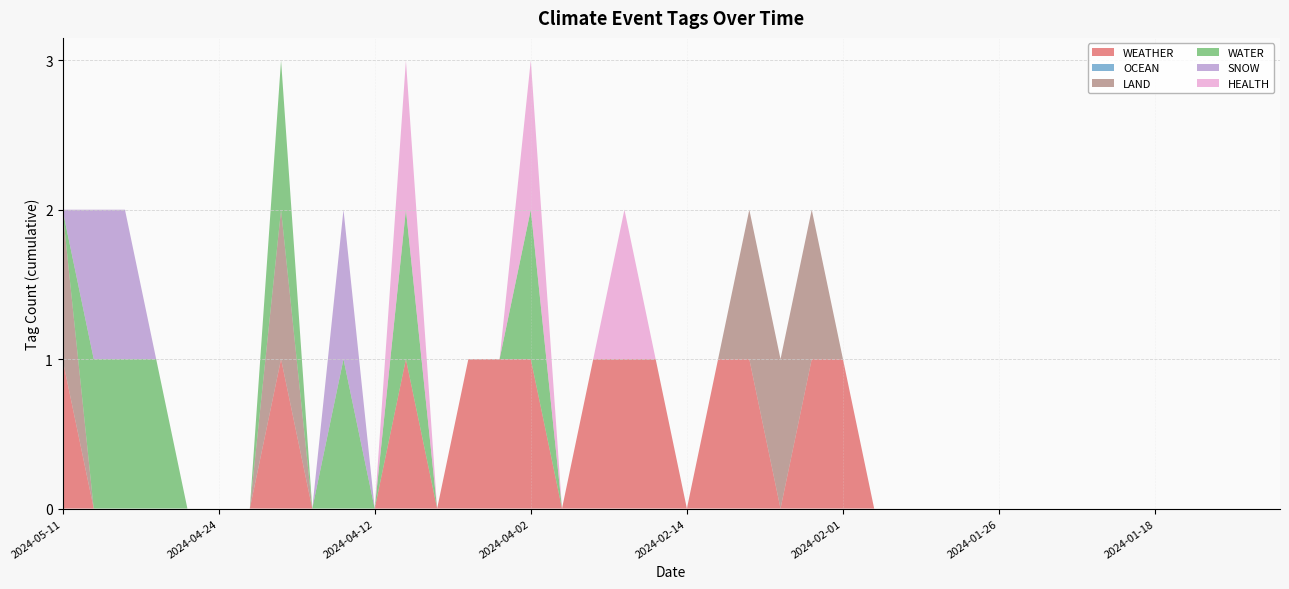

Reading right to left, what are all the values shown in this chart?

WEATHER: 2024-01-09=0	2024-01-10=0	2024-01-11=0	2024-01-16=0	2024-01-18=0	2024-01-19=0	2024-01-19=0	2024-01-22=0	2024-01-25=0	2024-01-26=0	2024-01-29=0	2024-01-31=0	2024-01-31=0	2024-02-01=0	2024-02-01=1	2024-02-08=1	2024-02-08=0	2024-02-09=1	2024-02-13=1	2024-02-14=0	2024-02-15=1	2024-03-02=1	2024-03-06=1	2024-03-08=0	2024-04-02=1	2024-04-02=1	2024-04-03=1	2024-04-04=0	2024-04-09=1	2024-04-12=0	2024-04-15=0	2024-04-15=0	2024-04-18=1	2024-04-22=0	2024-04-24=0	2024-05-07=0	2024-05-08=0	2024-05-08=0	2024-05-10=0	2024-05-11=1
OCEAN: 2024-01-09=0	2024-01-10=0	2024-01-11=0	2024-01-16=0	2024-01-18=0	2024-01-19=0	2024-01-19=0	2024-01-22=0	2024-01-25=0	2024-01-26=0	2024-01-29=0	2024-01-31=0	2024-01-31=0	2024-02-01=0	2024-02-01=0	2024-02-08=0	2024-02-08=0	2024-02-09=0	2024-02-13=0	2024-02-14=0	2024-02-15=0	2024-03-02=0	2024-03-06=0	2024-03-08=0	2024-04-02=0	2024-04-02=0	2024-04-03=0	2024-04-04=0	2024-04-09=0	2024-04-12=0	2024-04-15=0	2024-04-15=0	2024-04-18=0	2024-04-22=0	2024-04-24=0	2024-05-07=0	2024-05-08=0	2024-05-08=0	2024-05-10=0	2024-05-11=0
LAND: 2024-01-09=0	2024-01-10=0	2024-01-11=0	2024-01-16=0	2024-01-18=0	2024-01-19=0	2024-01-19=0	2024-01-22=0	2024-01-25=0	2024-01-26=0	2024-01-29=0	2024-01-31=0	2024-01-31=0	2024-02-01=0	2024-02-01=0	2024-02-08=1	2024-02-08=1	2024-02-09=1	2024-02-13=0	2024-02-14=0	2024-02-15=0	2024-03-02=0	2024-03-06=0	2024-03-08=0	2024-04-02=0	2024-04-02=0	2024-04-03=0	2024-04-04=0	2024-04-09=0	2024-04-12=0	2024-04-15=0	2024-04-15=0	2024-04-18=1	2024-04-22=0	2024-04-24=0	2024-05-07=0	2024-05-08=0	2024-05-08=0	2024-05-10=0	2024-05-11=1
WATER: 2024-01-09=0	2024-01-10=0	2024-01-11=0	2024-01-16=0	2024-01-18=0	2024-01-19=0	2024-01-19=0	2024-01-22=0	2024-01-25=0	2024-01-26=0	2024-01-29=0	2024-01-31=0	2024-01-31=0	2024-02-01=0	2024-02-01=0	2024-02-08=0	2024-02-08=0	2024-02-09=0	2024-02-13=0	2024-02-14=0	2024-02-15=0	2024-03-02=0	2024-03-06=0	2024-03-08=0	2024-04-02=1	2024-04-02=0	2024-04-03=0	2024-04-04=0	2024-04-09=1	2024-04-12=0	2024-04-15=1	2024-04-15=0	2024-04-18=1	2024-04-22=0	2024-04-24=0	2024-05-07=0	2024-05-08=1	2024-05-08=1	2024-05-10=1	2024-05-11=0
SNOW: 2024-01-09=0	2024-01-10=0	2024-01-11=0	2024-01-16=0	2024-01-18=0	2024-01-19=0	2024-01-19=0	2024-01-22=0	2024-01-25=0	2024-01-26=0	2024-01-29=0	2024-01-31=0	2024-01-31=0	2024-02-01=0	2024-02-01=0	2024-02-08=0	2024-02-08=0	2024-02-09=0	2024-02-13=0	2024-02-14=0	2024-02-15=0	2024-03-02=0	2024-03-06=0	2024-03-08=0	2024-04-02=0	2024-04-02=0	2024-04-03=0	2024-04-04=0	2024-04-09=0	2024-04-12=0	2024-04-15=1	2024-04-15=0	2024-04-18=0	2024-04-22=0	2024-04-24=0	2024-05-07=0	2024-05-08=0	2024-05-08=1	2024-05-10=1	2024-05-11=0
HEALTH: 2024-01-09=0	2024-01-10=0	2024-01-11=0	2024-01-16=0	2024-01-18=0	2024-01-19=0	2024-01-19=0	2024-01-22=0	2024-01-25=0	2024-01-26=0	2024-01-29=0	2024-01-31=0	2024-01-31=0	2024-02-01=0	2024-02-01=0	2024-02-08=0	2024-02-08=0	2024-02-09=0	2024-02-13=0	2024-02-14=0	2024-02-15=0	2024-03-02=1	2024-03-06=0	2024-03-08=0	2024-04-02=1	2024-04-02=0	2024-04-03=0	2024-04-04=0	2024-04-09=1	2024-04-12=0	2024-04-15=0	2024-04-15=0	2024-04-18=0	2024-04-22=0	2024-04-24=0	2024-05-07=0	2024-05-08=0	2024-05-08=0	2024-05-10=0	2024-05-11=0